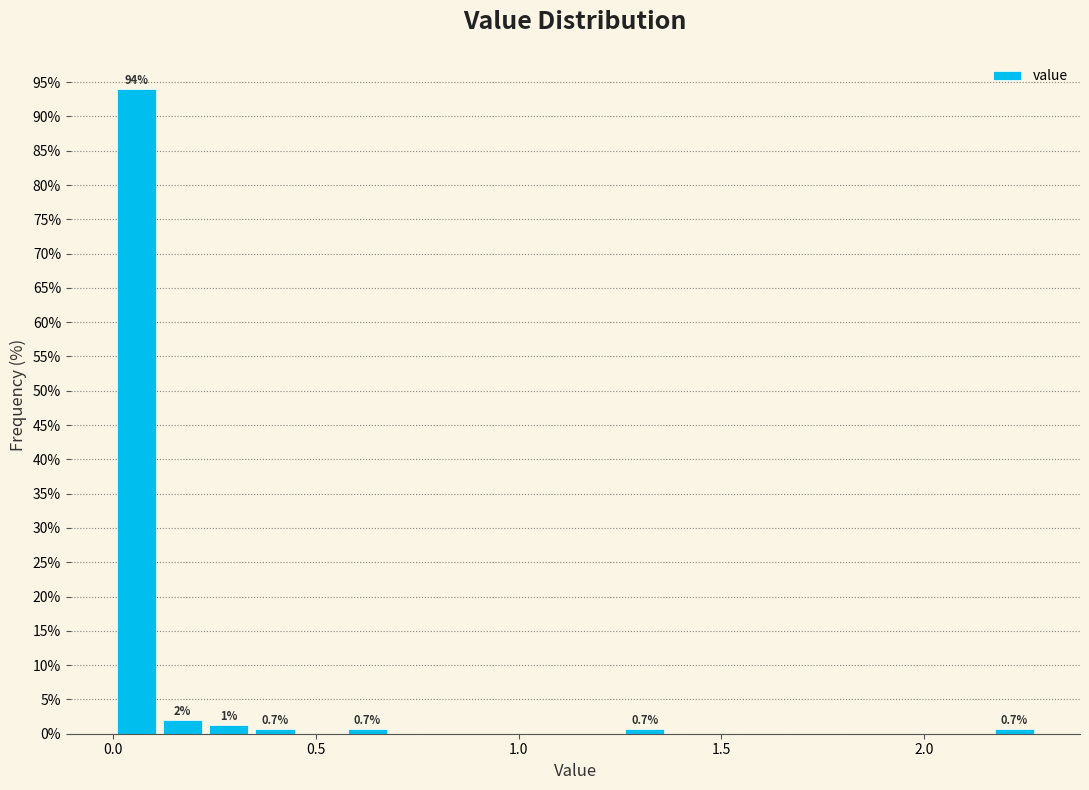

Read against the x-axis, roughly where is the centre of the tallest bar?

0.05